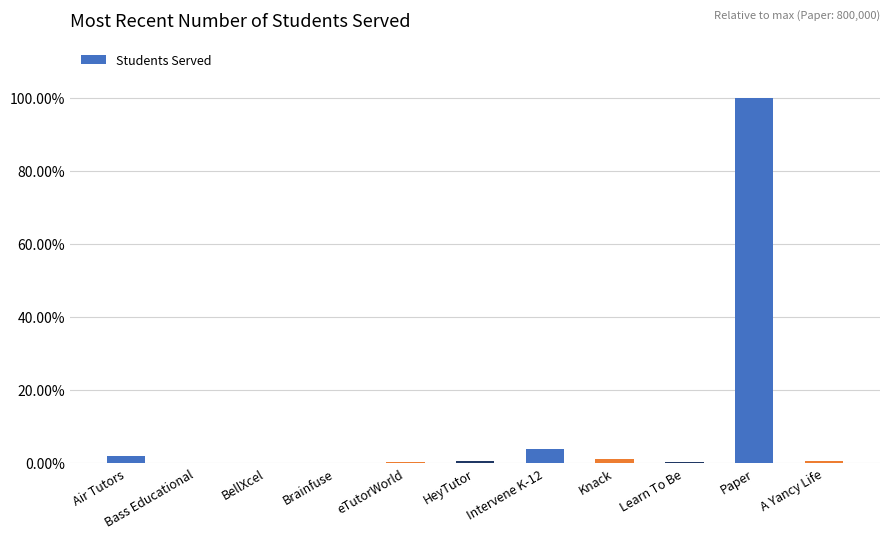

Rank the categories by value from highest to lowest.

Paper, Intervene K-12, Air Tutors, Knack, HeyTutor, A Yancy Life, Learn To Be, eTutorWorld, Bass Educational, BellXcel, Brainfuse